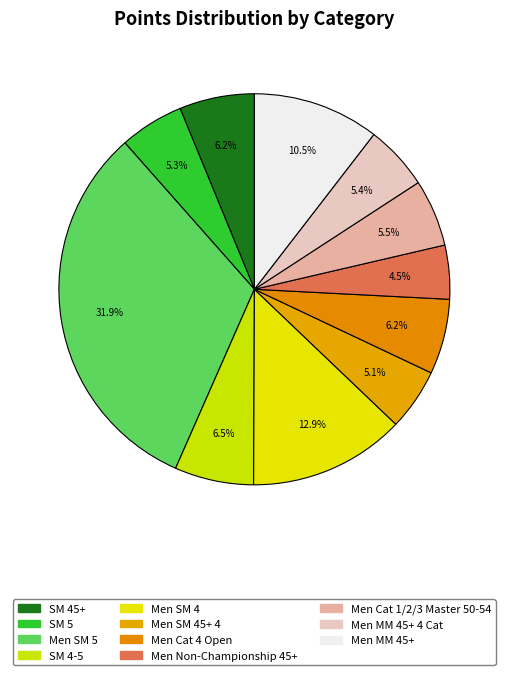

How many segments does this pie chart have?

11